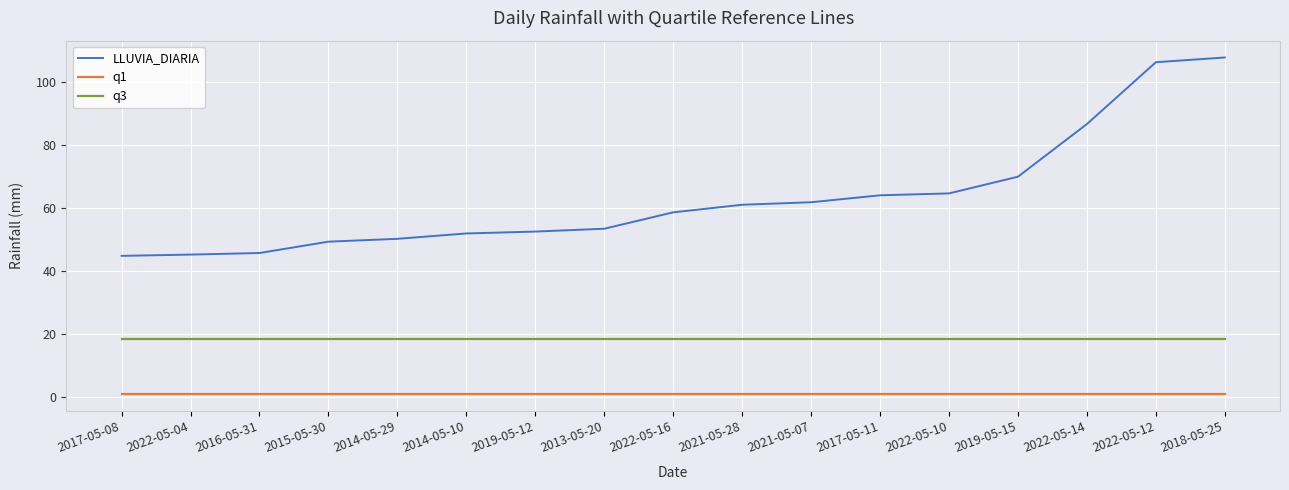

True or false: q1 and q3 intersect in this chart.

False